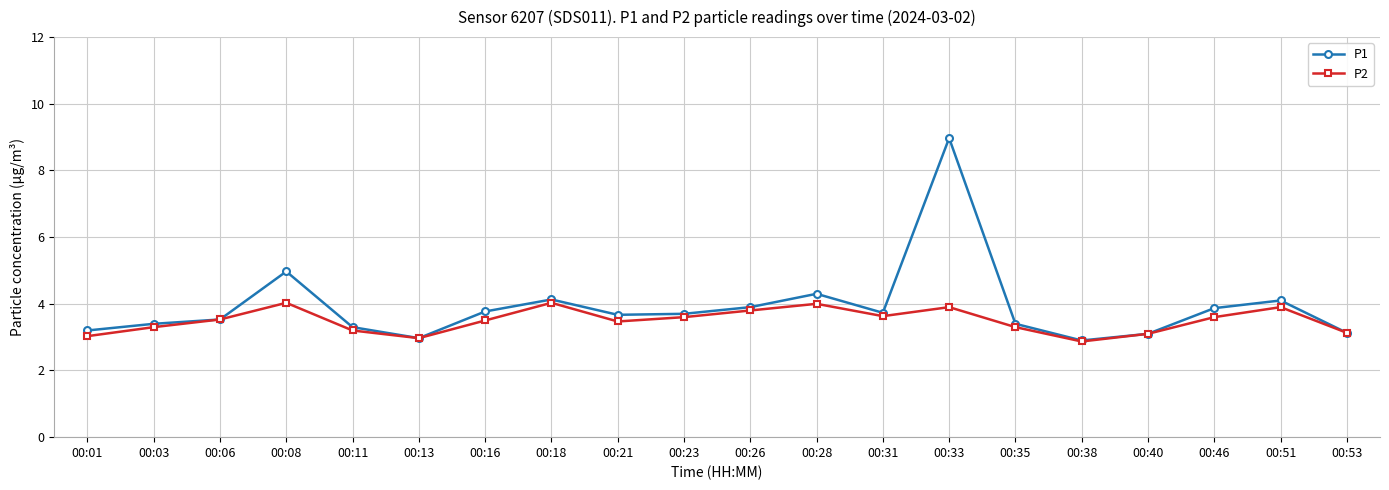

At which category is the sum across all series the highest?

00:33